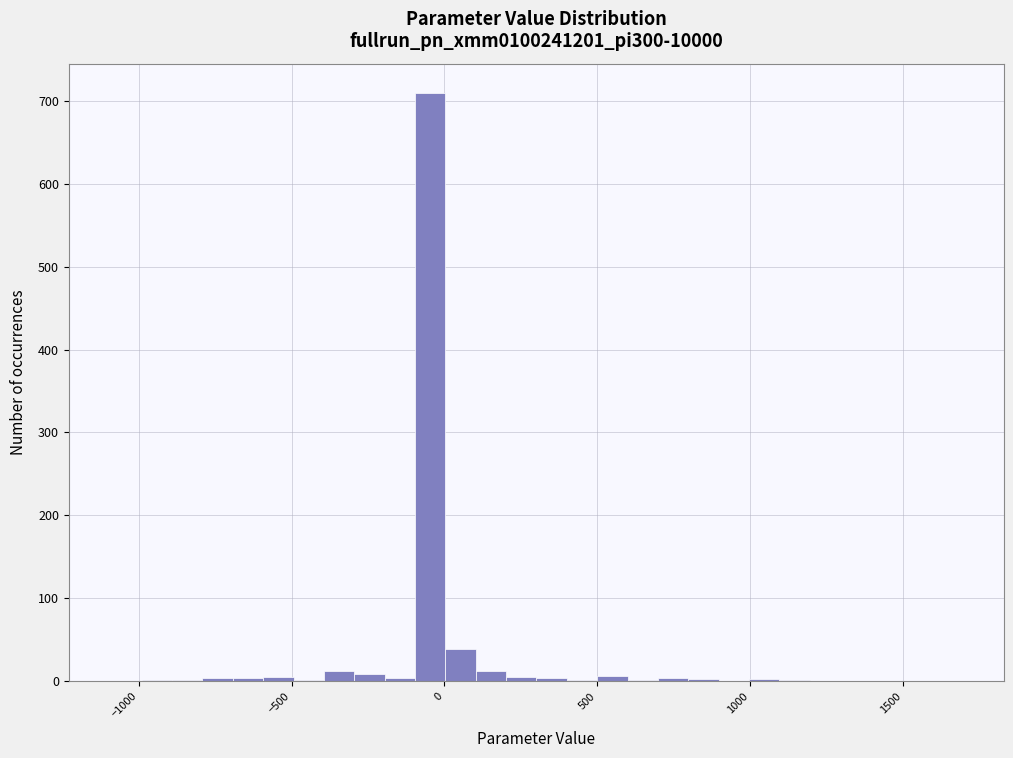

Read against the x-axis, roughly where is the centre of the tallest bar?

-50